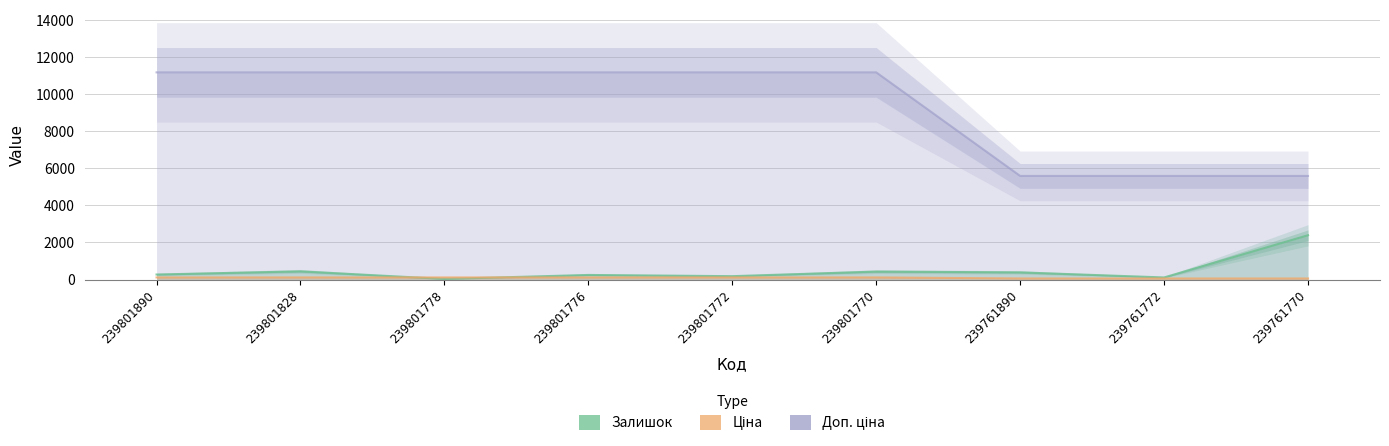

Is the value of Ціна at 239801828 greater than the value of Доп. ціна at 239801828?

No